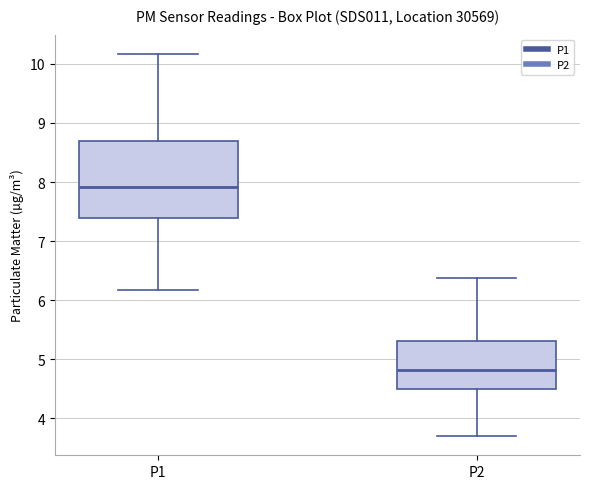

Reading left to right, transcribe this box plot: for each box, give where its median line is, the range the box spans, and where its two whiskers end, as read against the y-axis. The values are not printed on the chart, so give them approximately, as read against the axis.

P1: median 7.9, box 7.4 to 8.7, whiskers 6.2 to 10.2
P2: median 4.8, box 4.5 to 5.3, whiskers 3.7 to 6.4